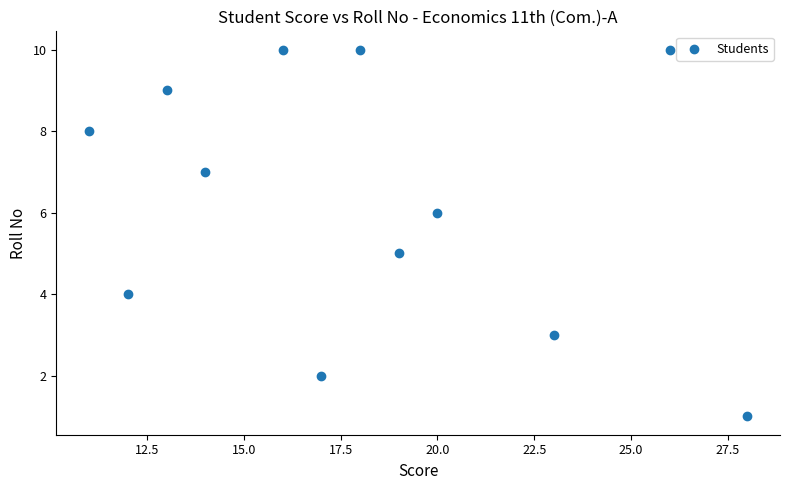

What is the range of X values (max minus min)?

17